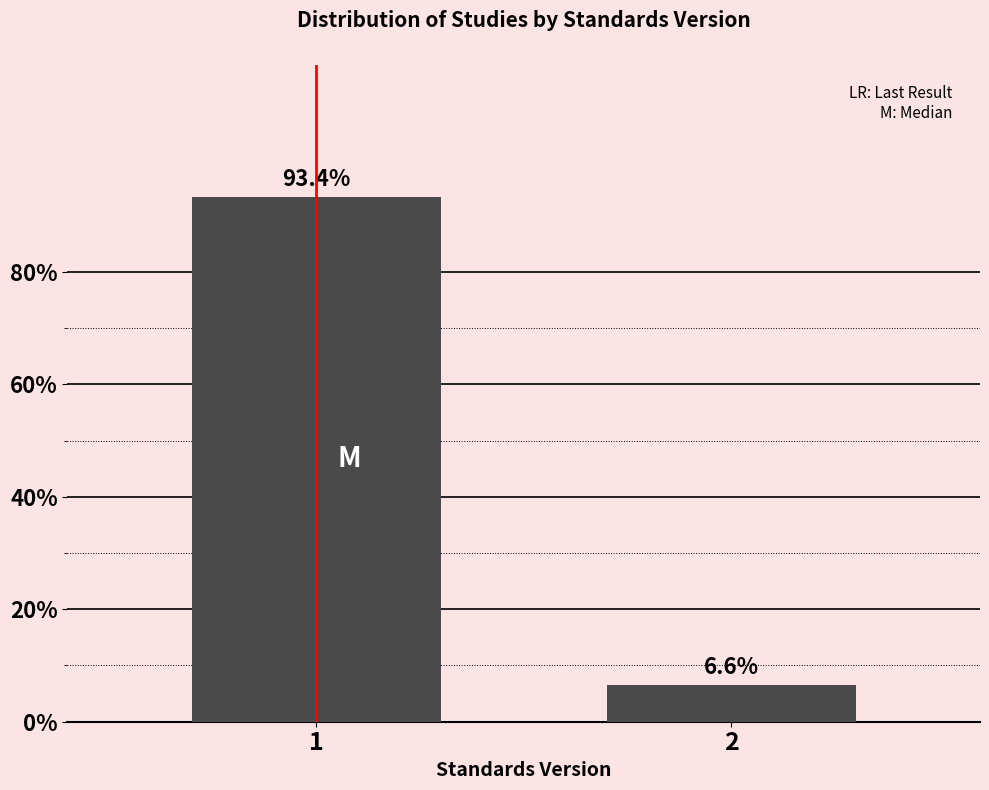

Reading left to right, list all the values displayed in this chart.

1=93.4	2=6.6